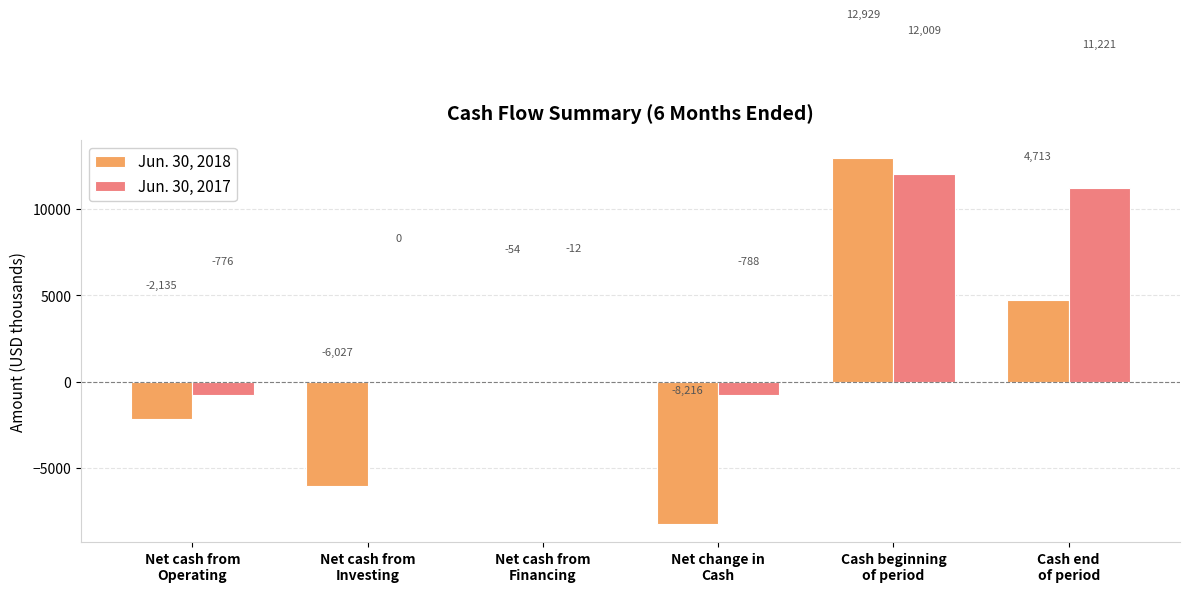

At which label does Jun. 30, 2018 first exceed -54?

Cash beginning
of period